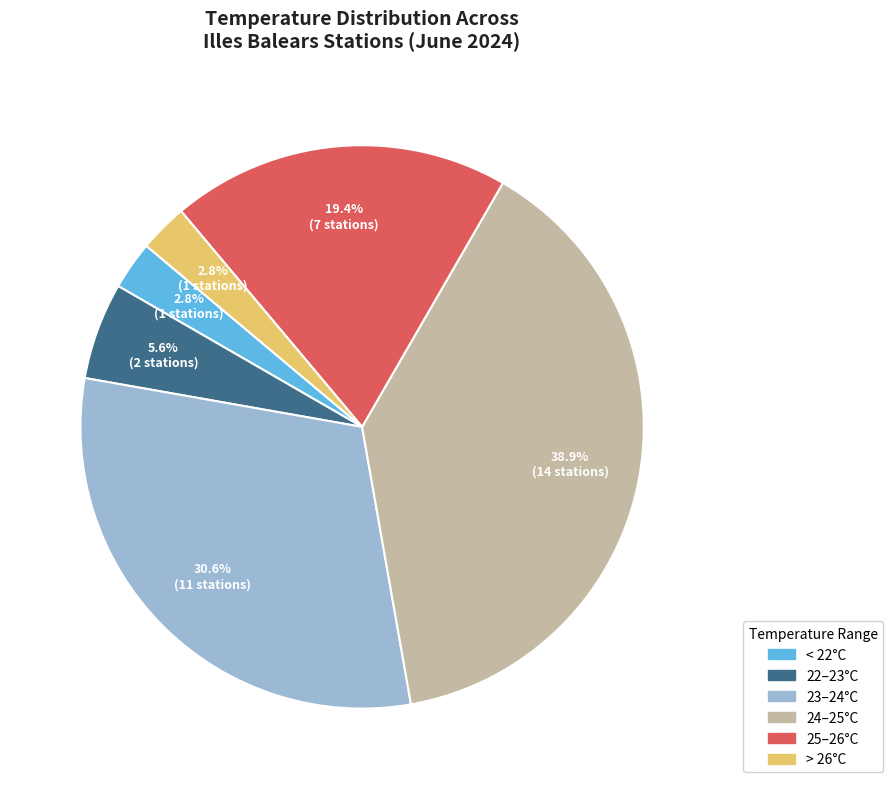

Does any single category account for the majority?

No